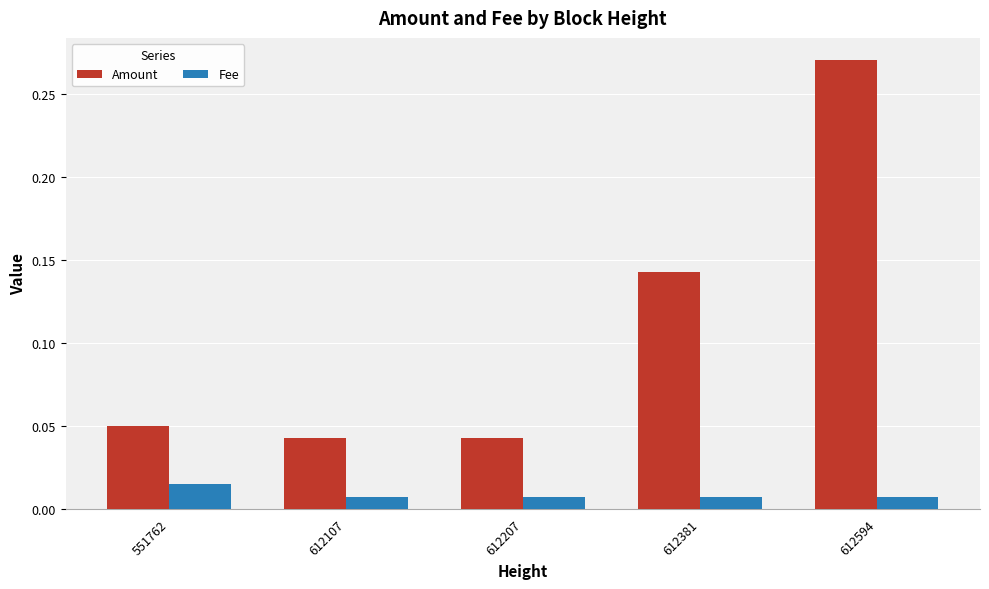

Count the Fee values in the range 0 to 1.

5